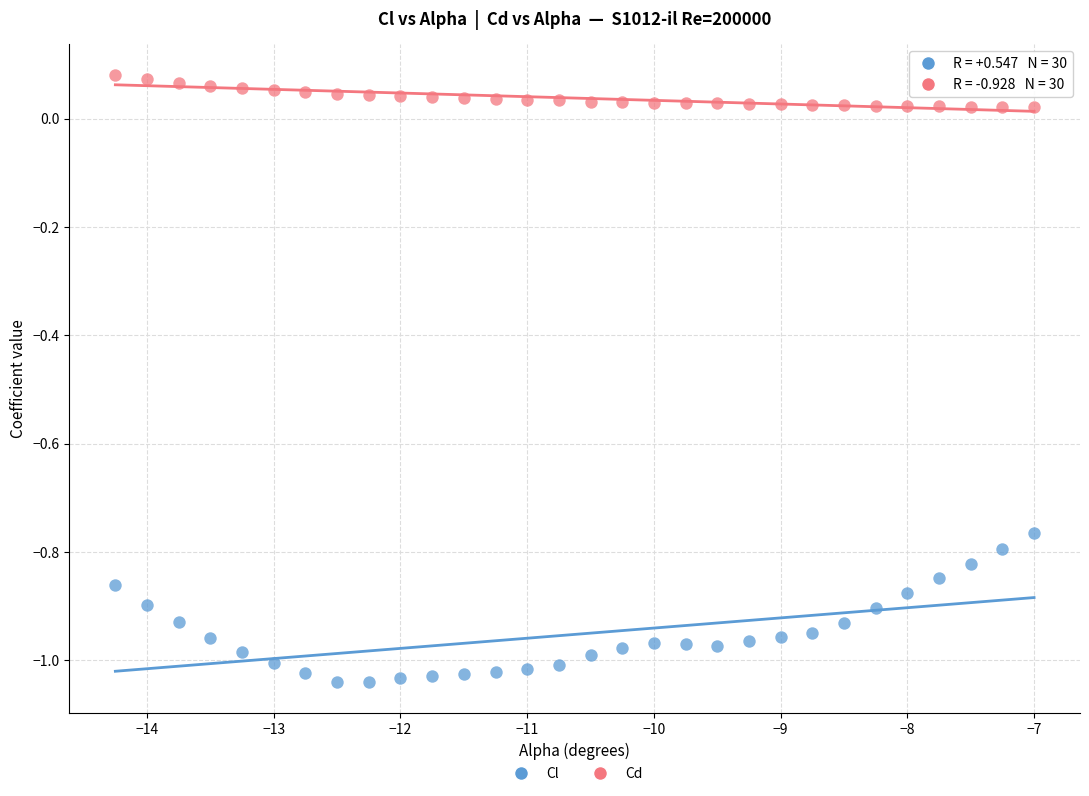

Which series has the widest spread of Y values?

Cl